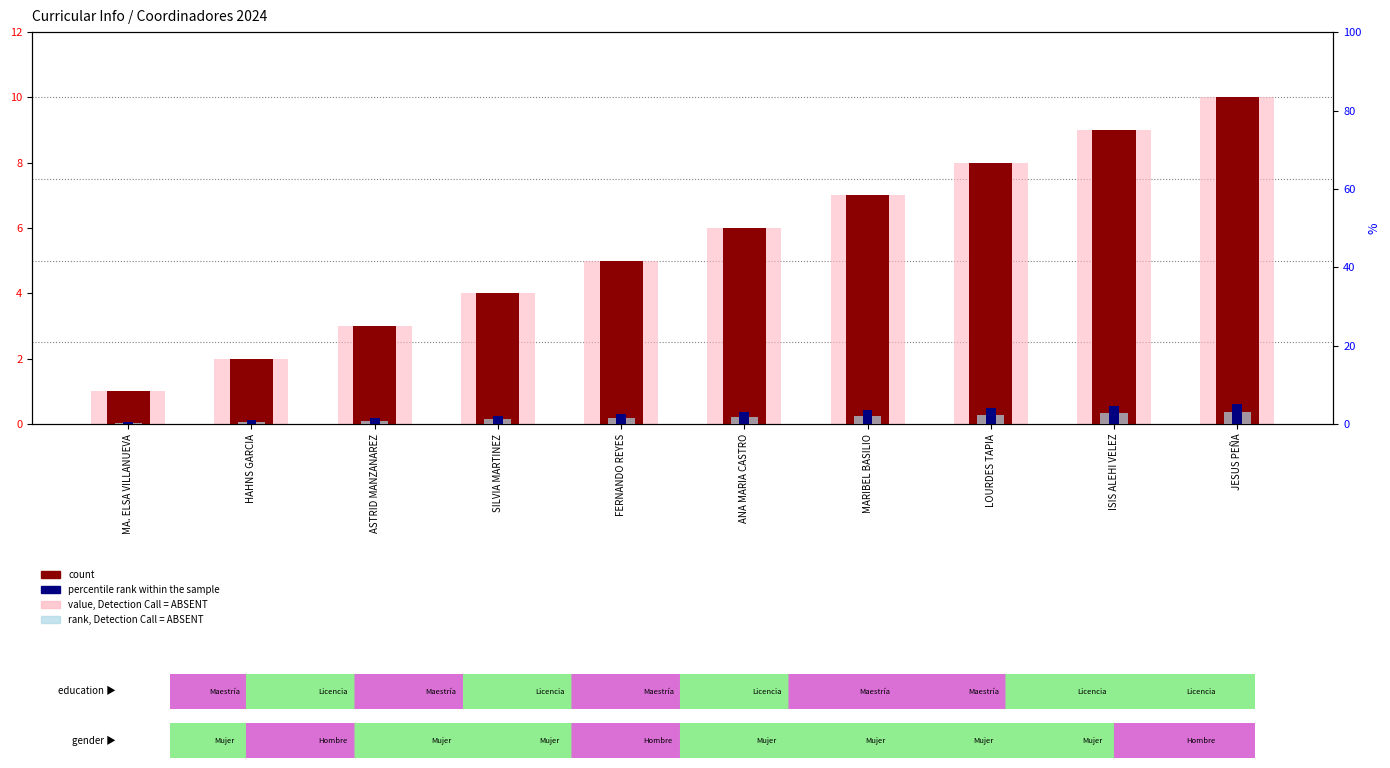

Reading left to right, list all the values displayed in this chart.

count: MA. ELSA VILLANUEVA=1.0	HAHNS GARCIA=2.0	ASTRID MANZANAREZ=3.0	SILVIA MARTINEZ=4.0	FERNANDO REYES=5.0	ANA MARIA CASTRO=6.0	MARIBEL BASILIO=7.0	LOURDES TAPIA=8.0	ISIS ALEHI VELEZ=9.0	JESUS PEÑA=10.0
value, Detection Call = ABSENT: MA. ELSA VILLANUEVA=1.0	HAHNS GARCIA=2.0	ASTRID MANZANAREZ=3.0	SILVIA MARTINEZ=4.0	FERNANDO REYES=5.0	ANA MARIA CASTRO=6.0	MARIBEL BASILIO=7.0	LOURDES TAPIA=8.0	ISIS ALEHI VELEZ=9.0	JESUS PEÑA=10.0
percentile rank within the sample: MA. ELSA VILLANUEVA=0.5	HAHNS GARCIA=1.0	ASTRID MANZANAREZ=1.5	SILVIA MARTINEZ=2.0	FERNANDO REYES=2.5	ANA MARIA CASTRO=3.0	MARIBEL BASILIO=3.5	LOURDES TAPIA=4.0	ISIS ALEHI VELEZ=4.5	JESUS PEÑA=5.0
rank, Detection Call = ABSENT: MA. ELSA VILLANUEVA=0.3	HAHNS GARCIA=0.6	ASTRID MANZANAREZ=0.9	SILVIA MARTINEZ=1.2	FERNANDO REYES=1.5	ANA MARIA CASTRO=1.8	MARIBEL BASILIO=2.1	LOURDES TAPIA=2.4	ISIS ALEHI VELEZ=2.7	JESUS PEÑA=3.0